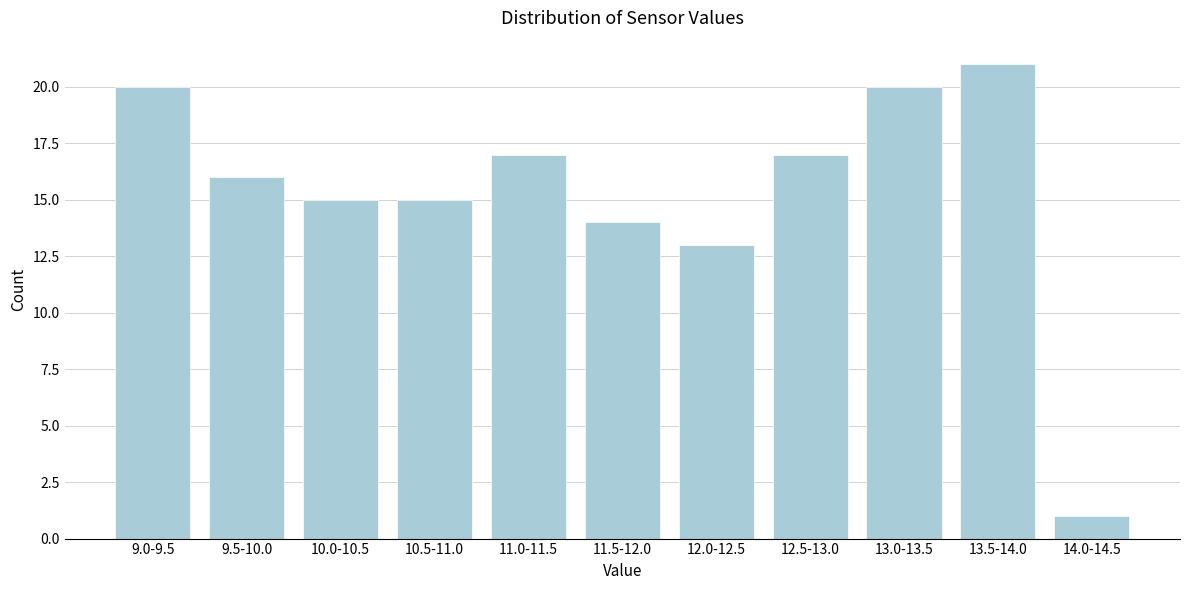

Reading right to left, what are all the values shown in this chart?

1	21	20	17	13	14	17	15	15	16	20